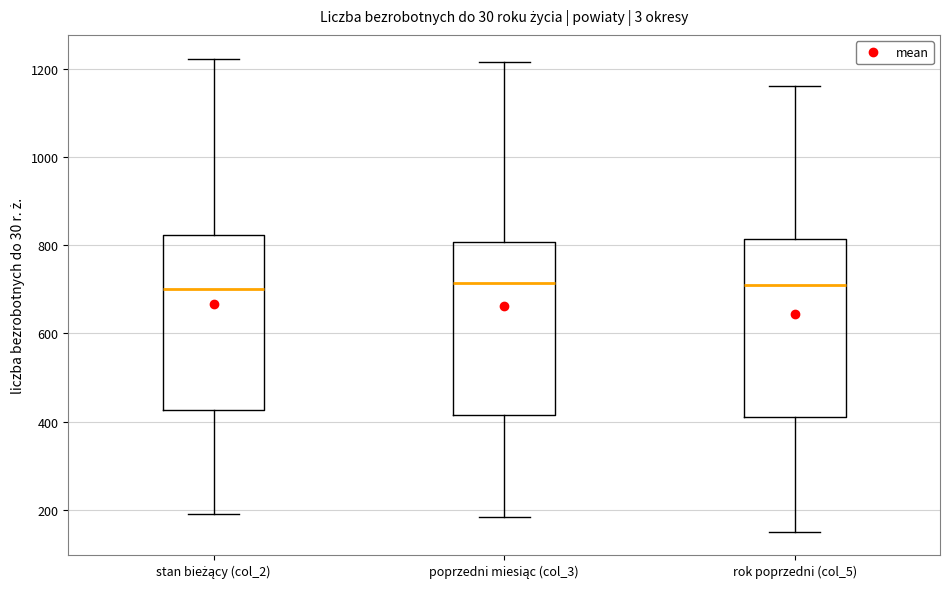

Where is the lower edge of the box for poprzedni miesiąc (col_3) on the y-axis? The values are not printed on the chart, so give them approximately, as read against the axis.

420